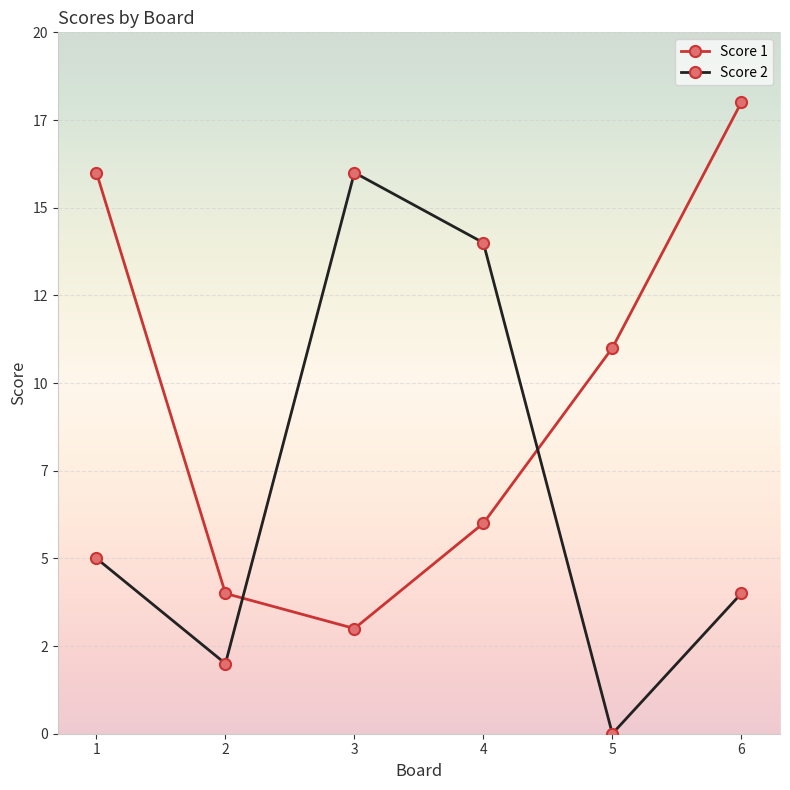

Does the chart have visible grid lines?

Yes